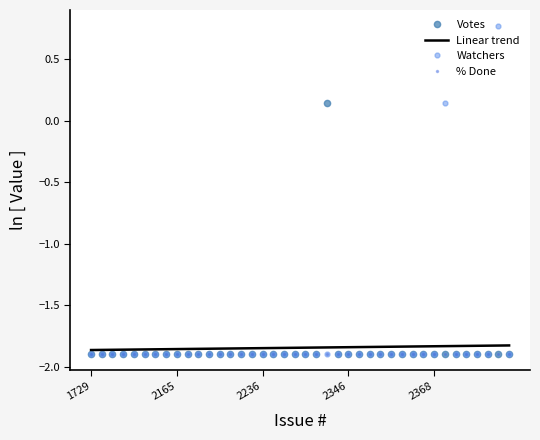

Which series has the largest range (max minus min)?

Watchers